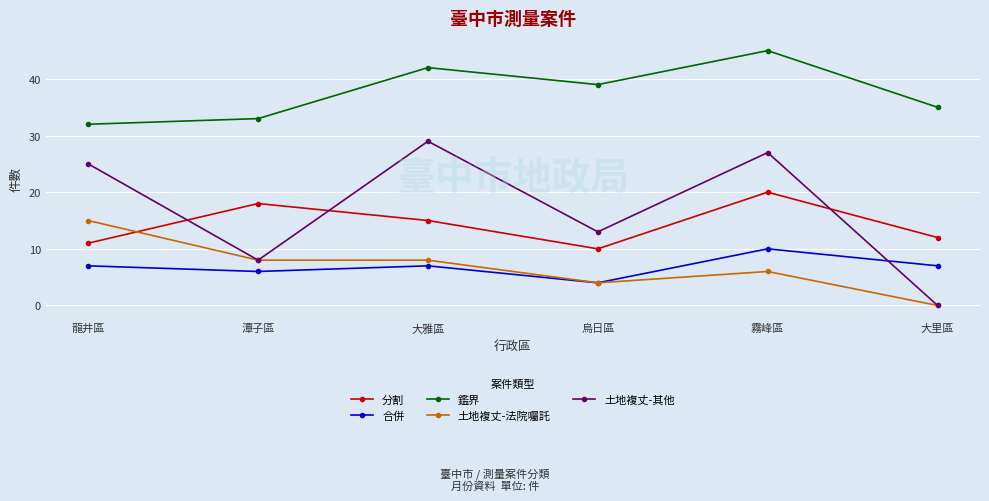

What is the greatest value displayed?

45